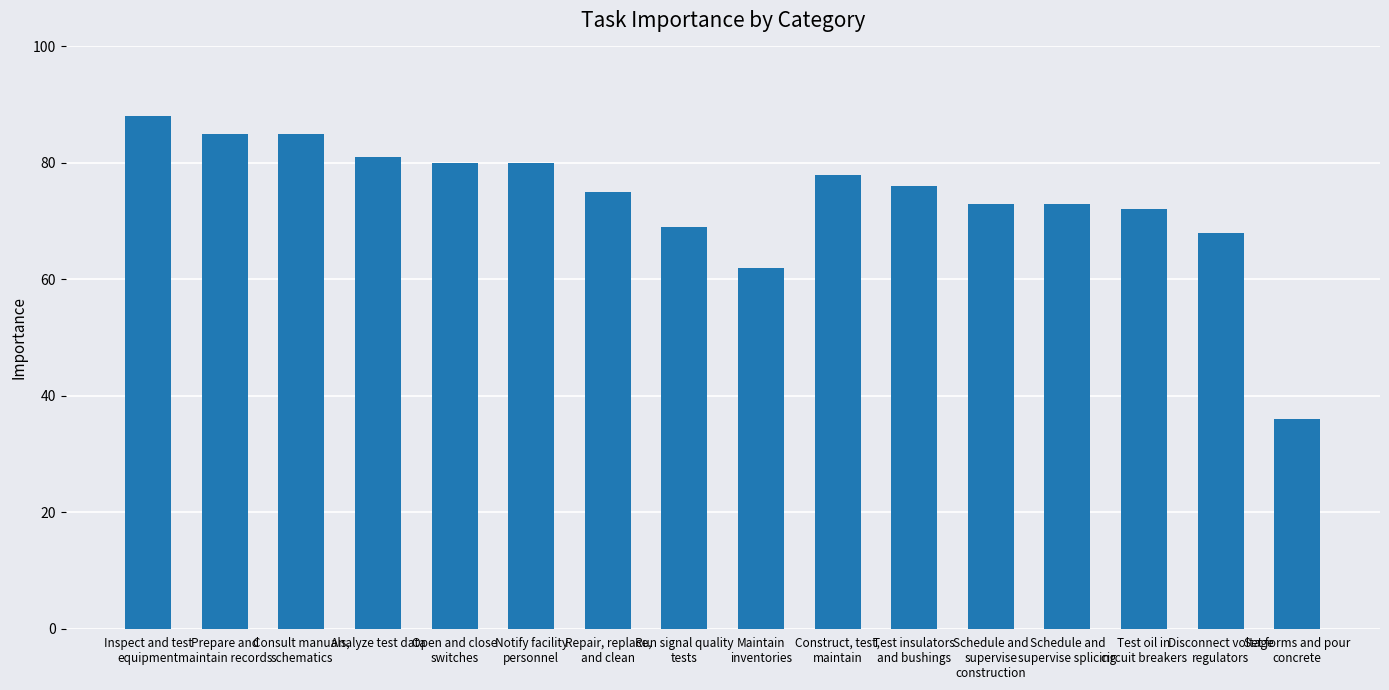

What is the change in value from Repair, replace,
and clean to Maintain
inventories?

-13